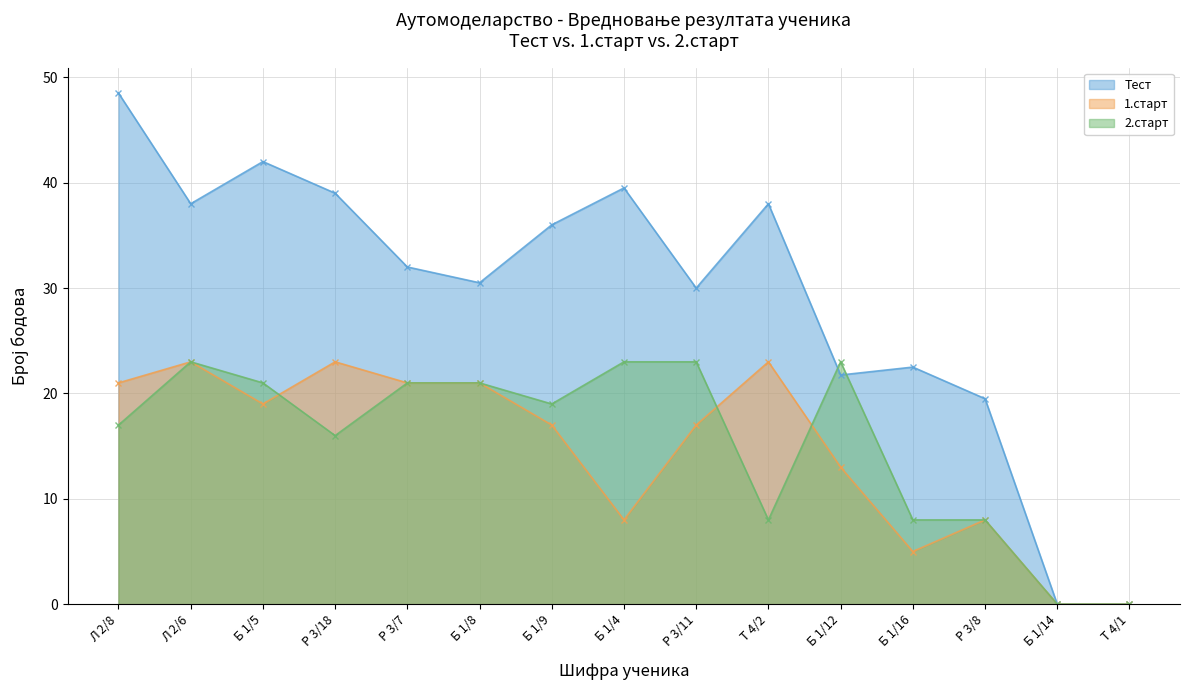

Rank the series at Р 3/8 from lowest to highest value.

1.старт, 2.старт, Тест